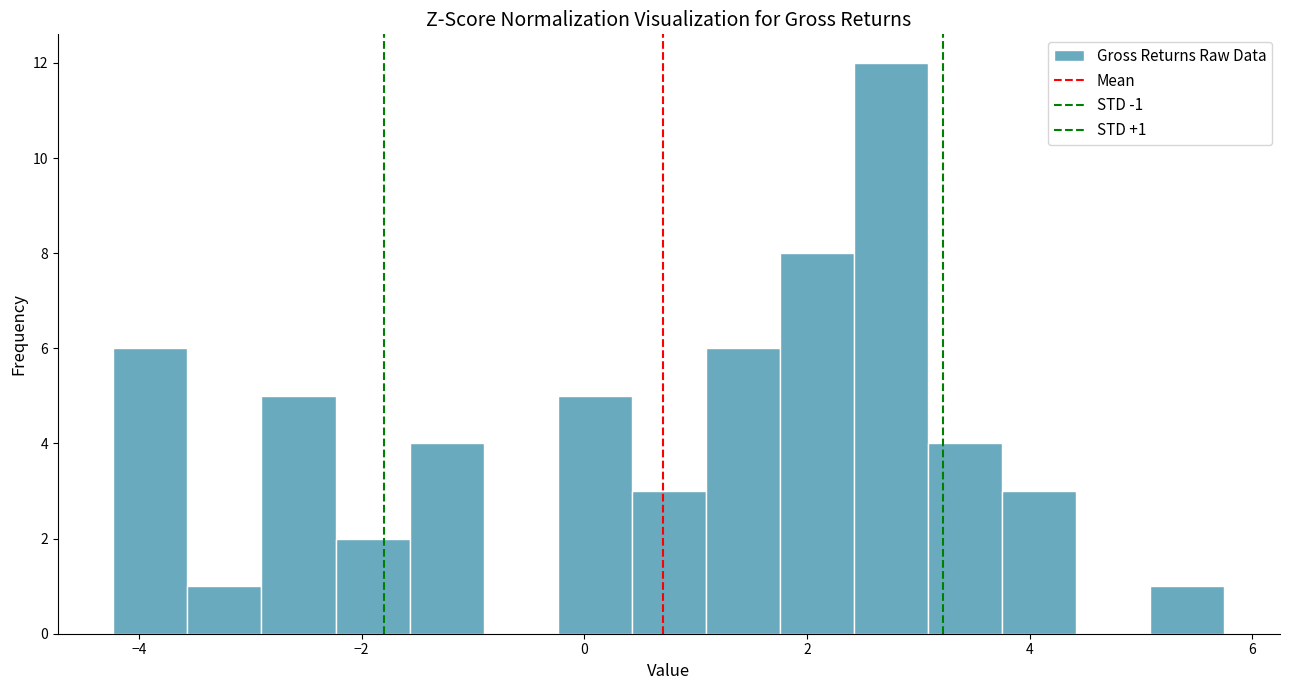

Around what value on the x-axis is the tallest bar? Give the approximate position of its centre, as read against the axis.

2.8